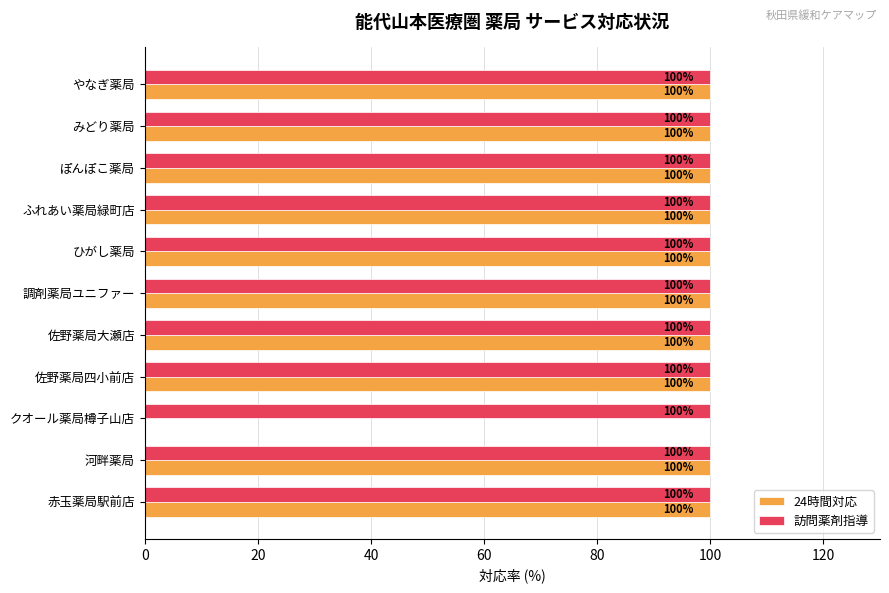

Between クオール薬局樽子山店 and 調剤薬局ユニファー, which series saw the biggest shift?

24時間対応